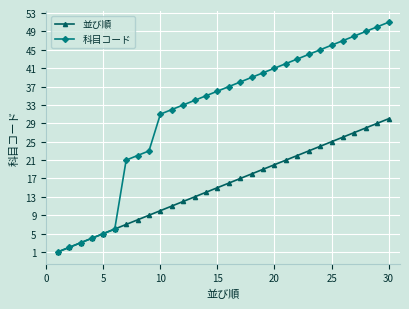

Rank the series by their average value, from highest to lowest.

科目コード, 並び順